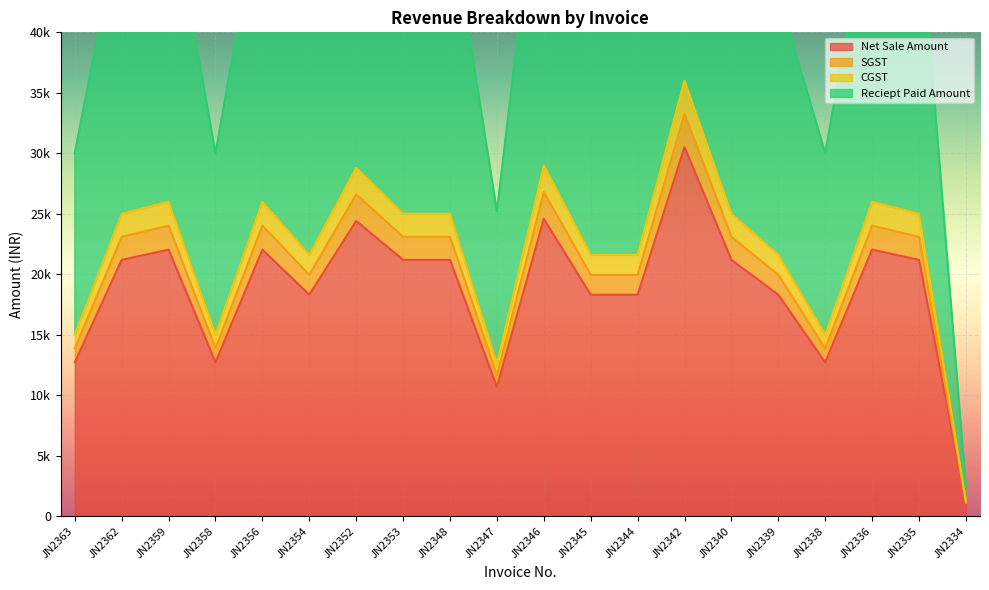

What is the label of the 12th point from the right?

JN2348